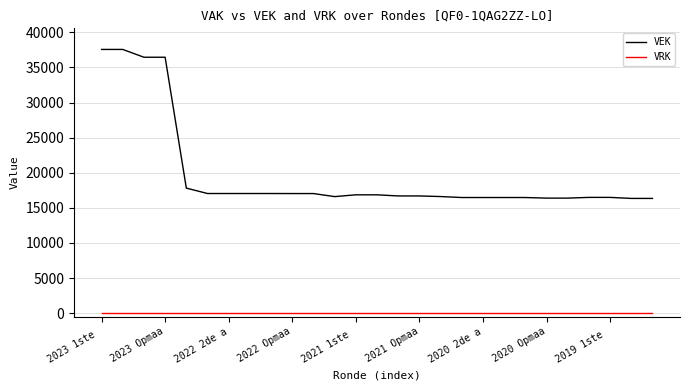

List the series in order of their peak value, highest first.

VEK, VRK